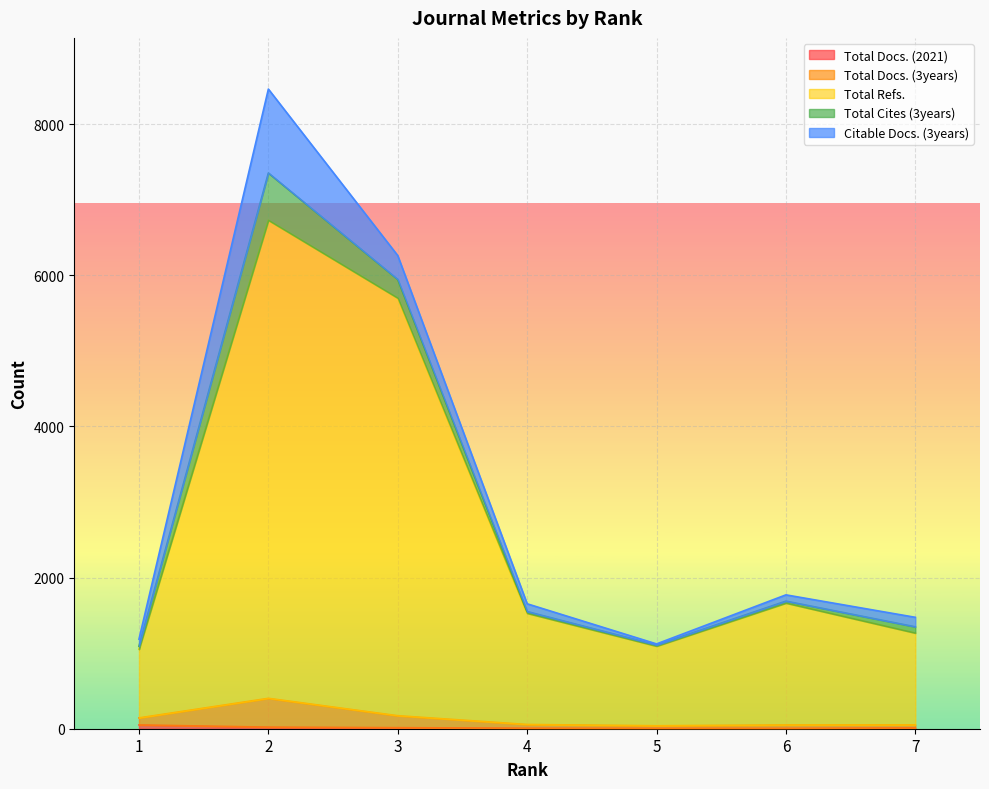

What is the minimum value shown in the chart?

5